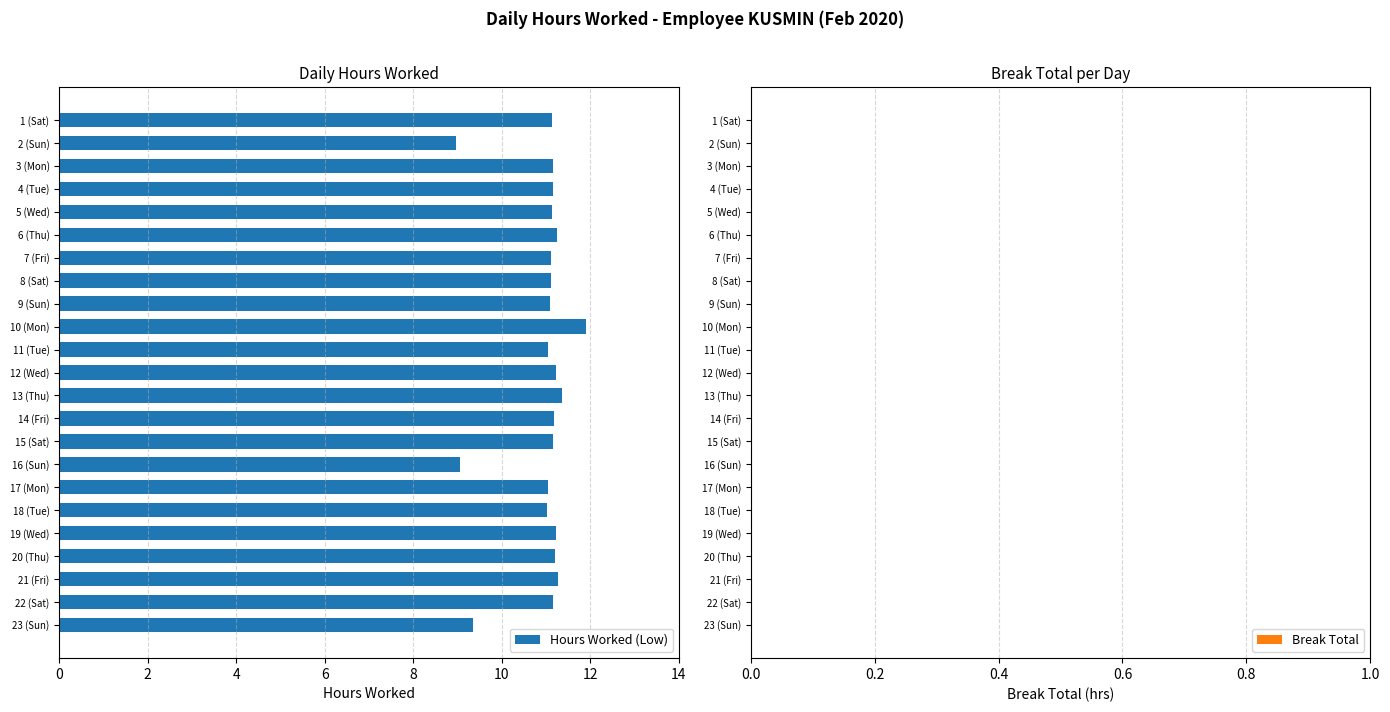

What is the approximate value at 15 (Sat)?

11.2